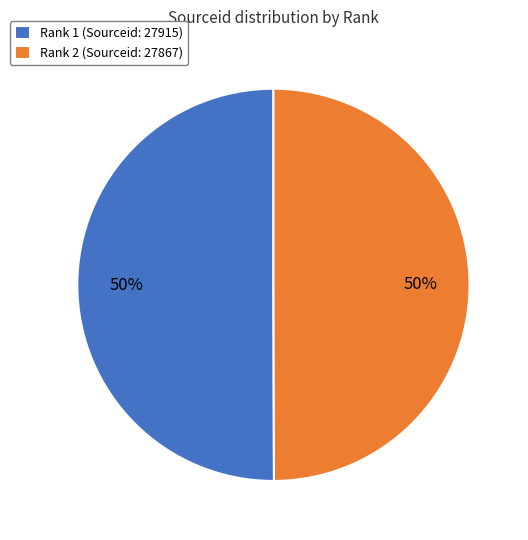

Is it true that Rank 2 (Sourceid: 27867) is 36% of the pie?

False